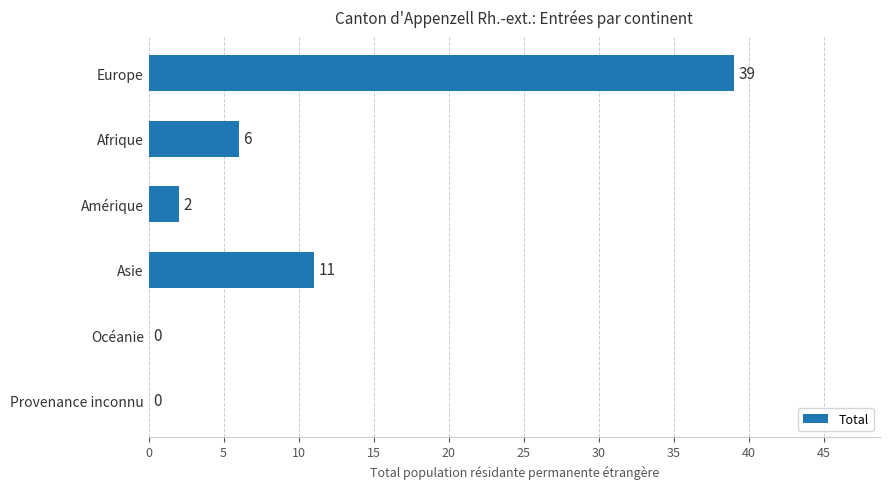

Reading top to bottom, extract all data points from this chart.

Europe=39	Afrique=6	Amérique=2	Asie=11	Océanie=0	Provenance inconnu=0